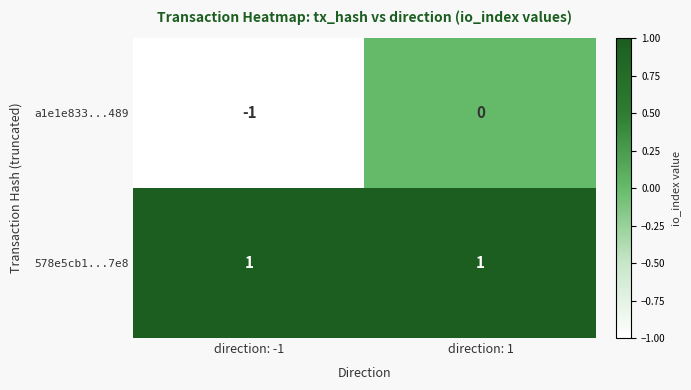

List the series in order of their overall mean, highest first.

578e5cb1...7e8, a1e1e833...489